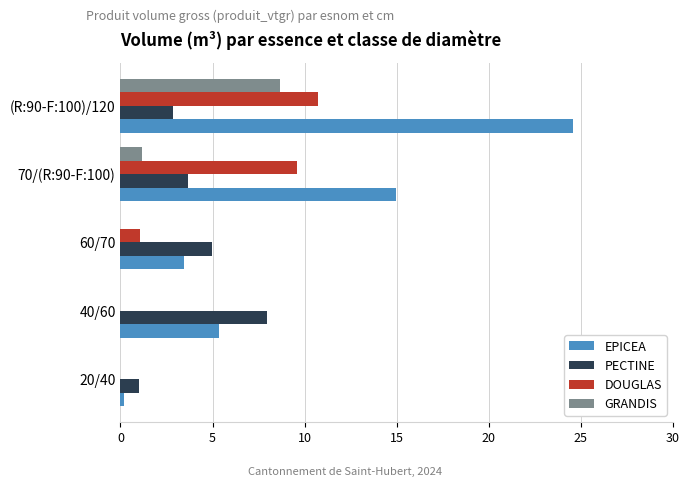

At which label is EPICEA closest to 12?

70/(R:90-F:100)